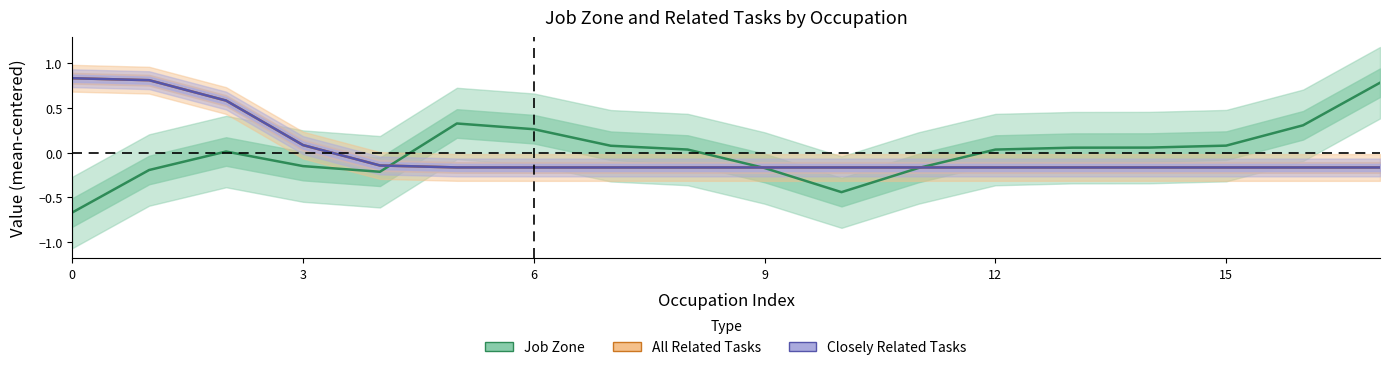

In Job Zone, how many points are higher than both neighbors (excluding endpoints)?

2